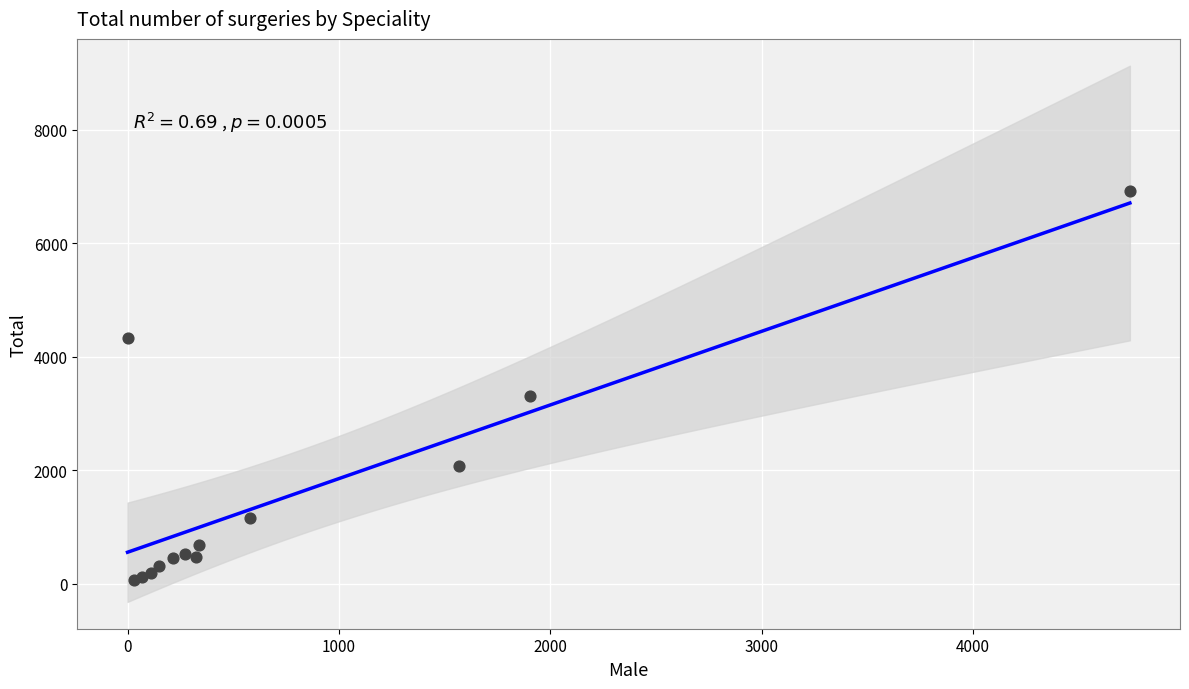

What Y value in the scatter plot is closest to 3496?

3312